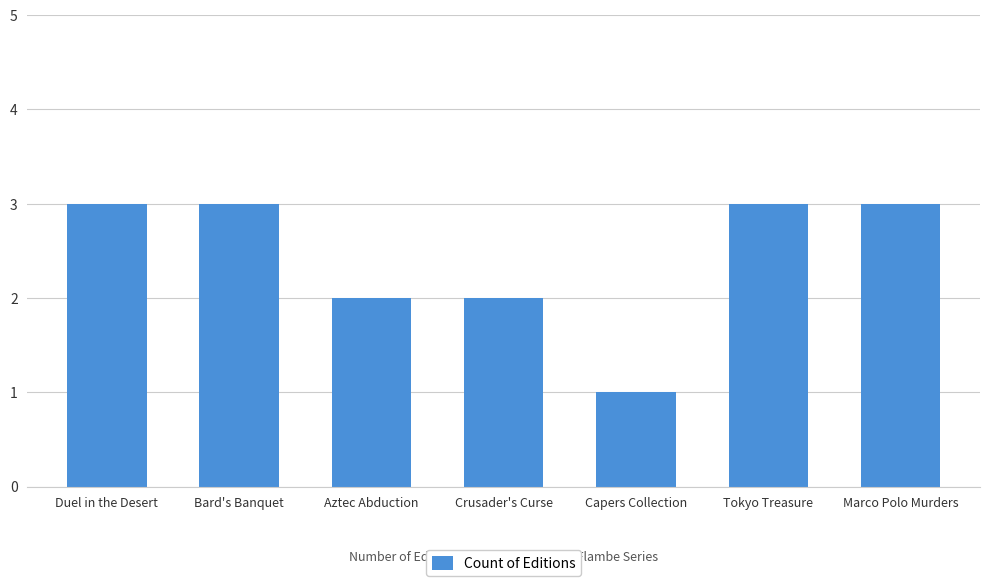

Reading right to left, list all the values displayed in this chart.

3	3	1	2	2	3	3